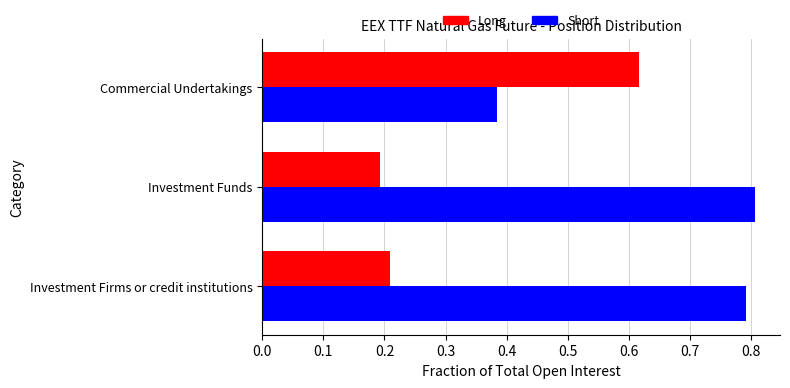

What is the sum of the Short values at Investment Funds and Commercial Undertakings?

1.2